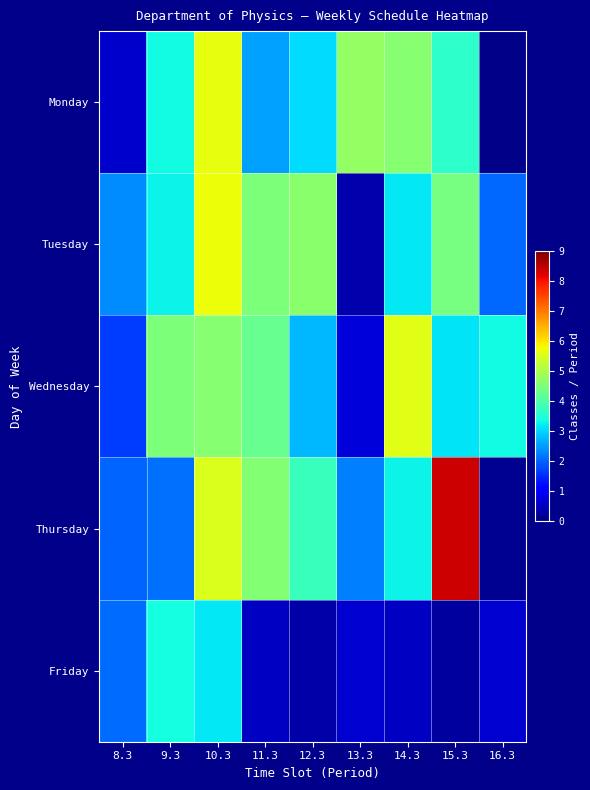

Rank the series by their maximum value, from lowest to highest.

Friday, Wednesday, Monday, Tuesday, Thursday